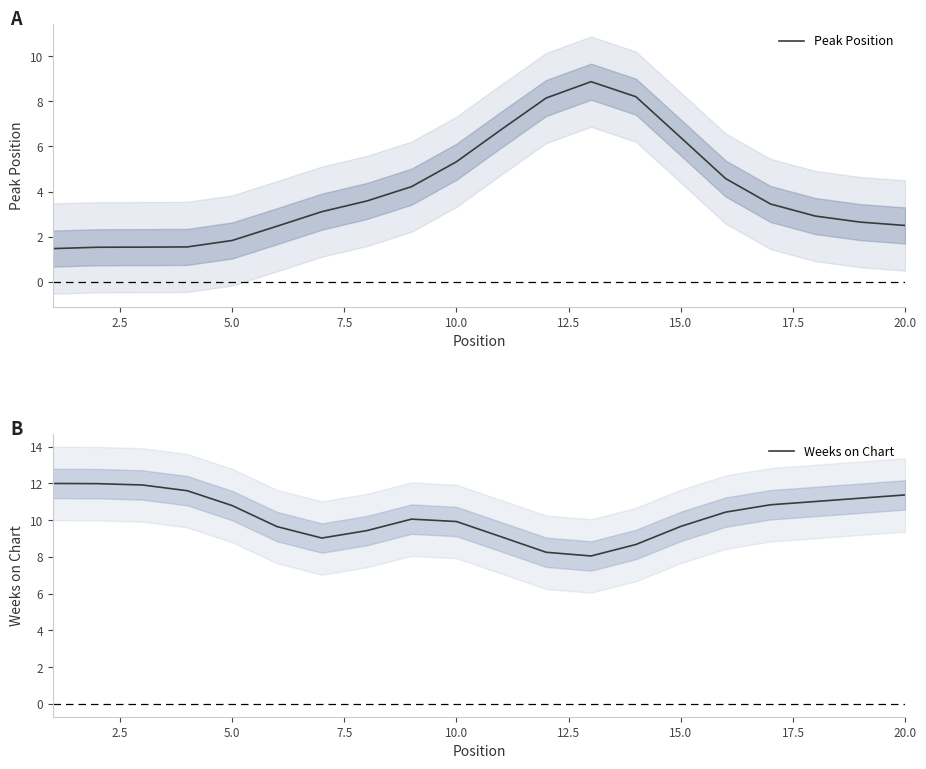

What is the lowest value of the Peak Position series?

1.5